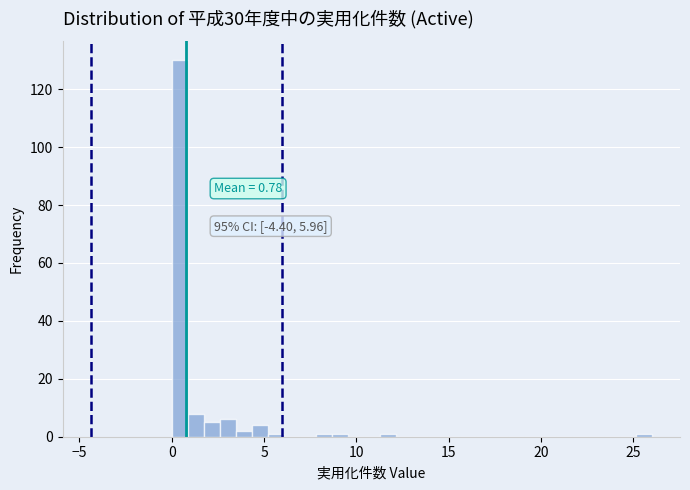

Around what value on the x-axis is the tallest bar? Give the approximate position of its centre, as read against the axis.

0.5